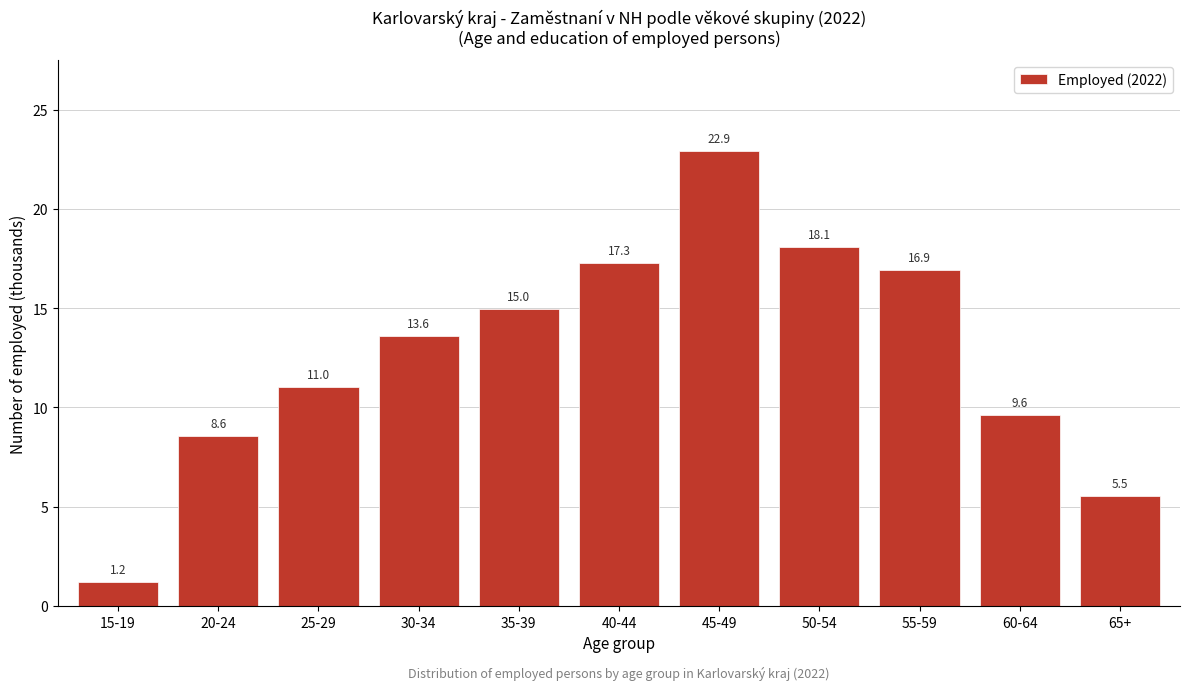

Reading right to left, list all the values displayed in this chart.

65+=5.5	60-64=9.6	55-59=16.9	50-54=18.1	45-49=22.9	40-44=17.3	35-39=15.0	30-34=13.6	25-29=11.0	20-24=8.6	15-19=1.2